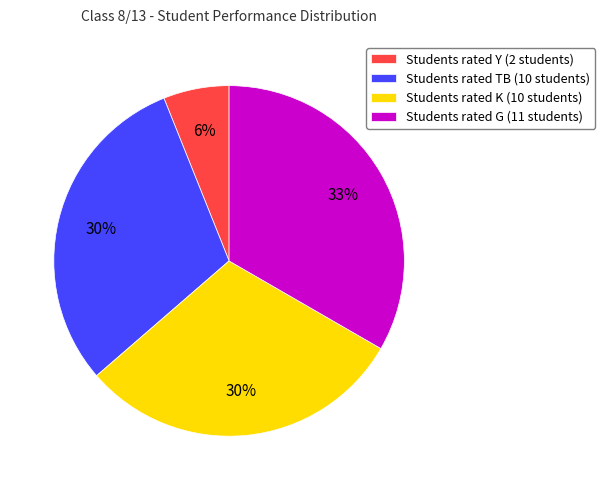

Is there a majority slice in this chart?

No